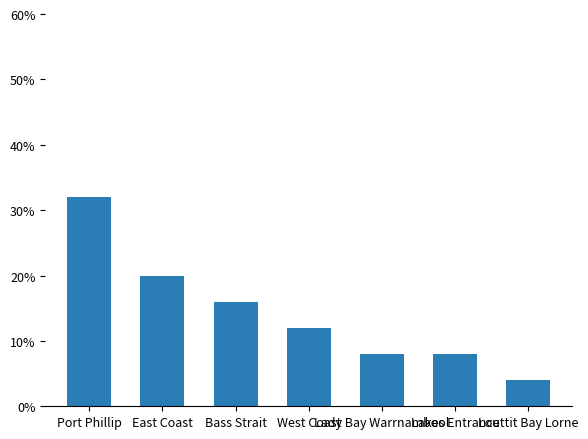

Does the chart contain any negative values?

No